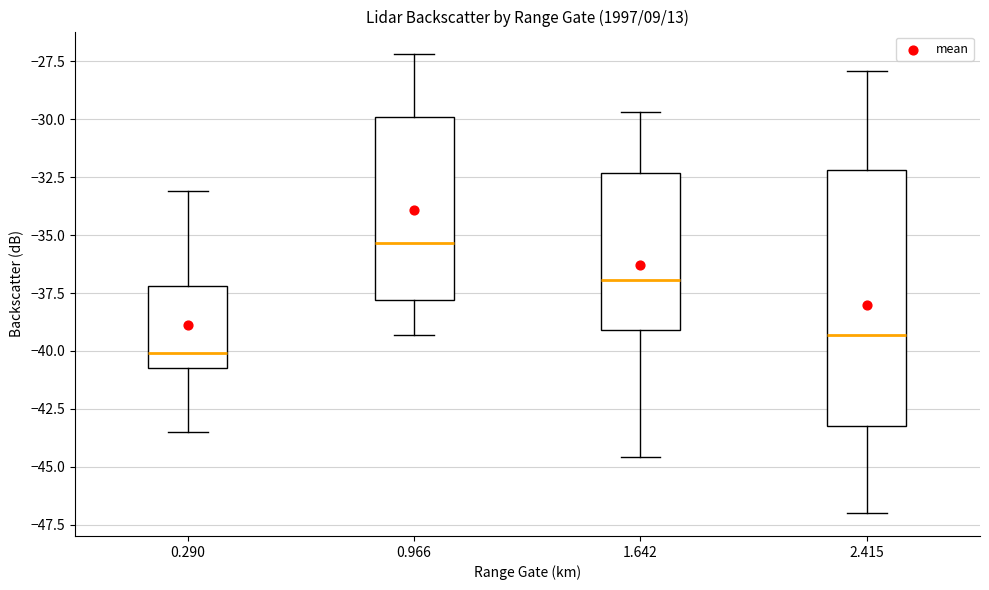

Where is the upper edge of the box at x = 0.290 on the y-axis? The values are not printed on the chart, so give them approximately, as read against the axis.

-37.0